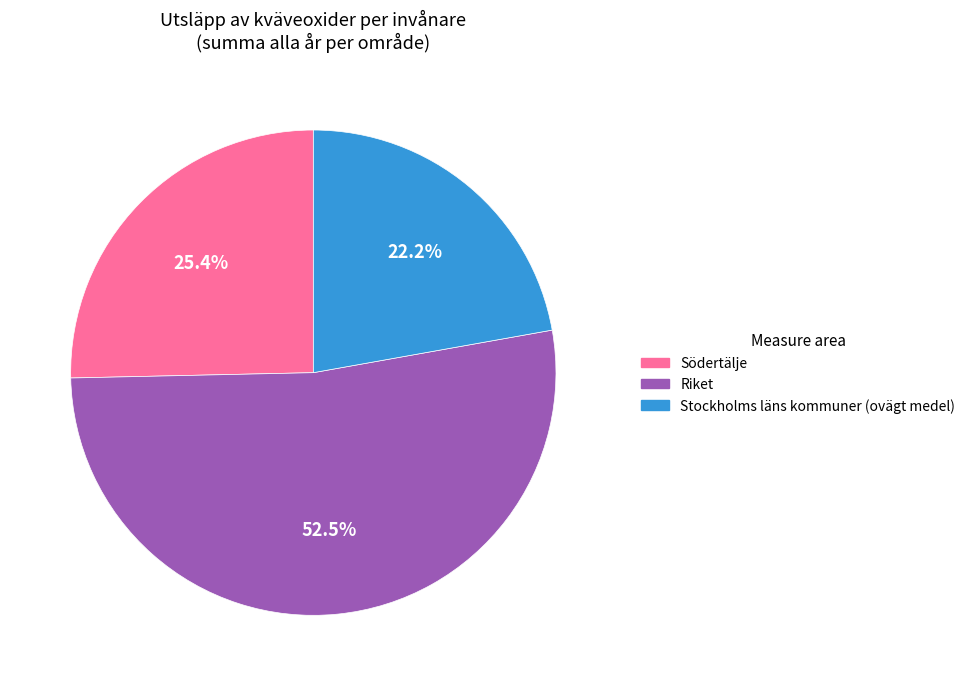

Is there a majority slice in this chart?

Yes